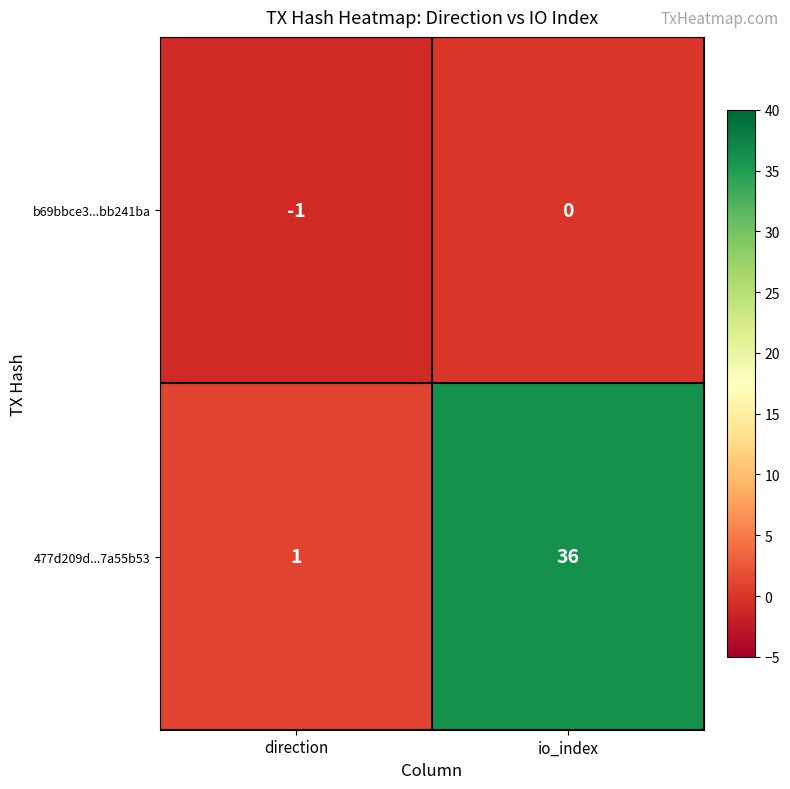

Count the number of data series in this chart.

2